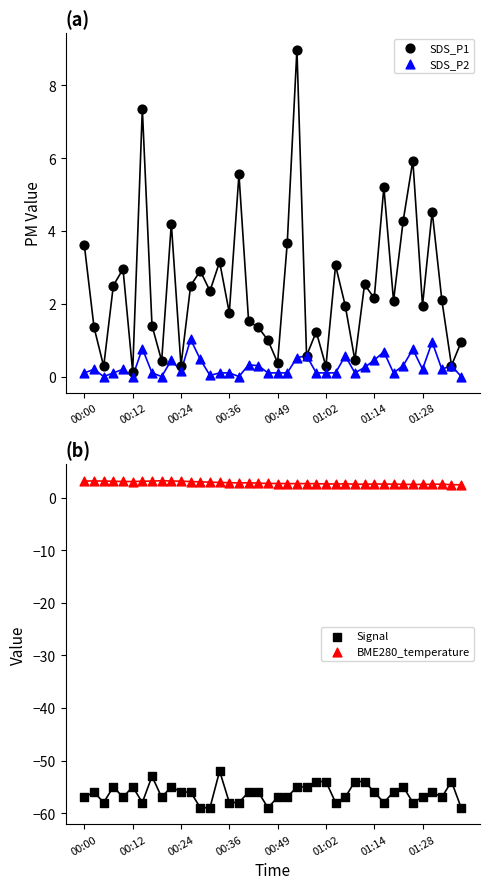

What are all the series names shown in the legend?

SDS_P1, SDS_P2, Signal, BME280_temperature